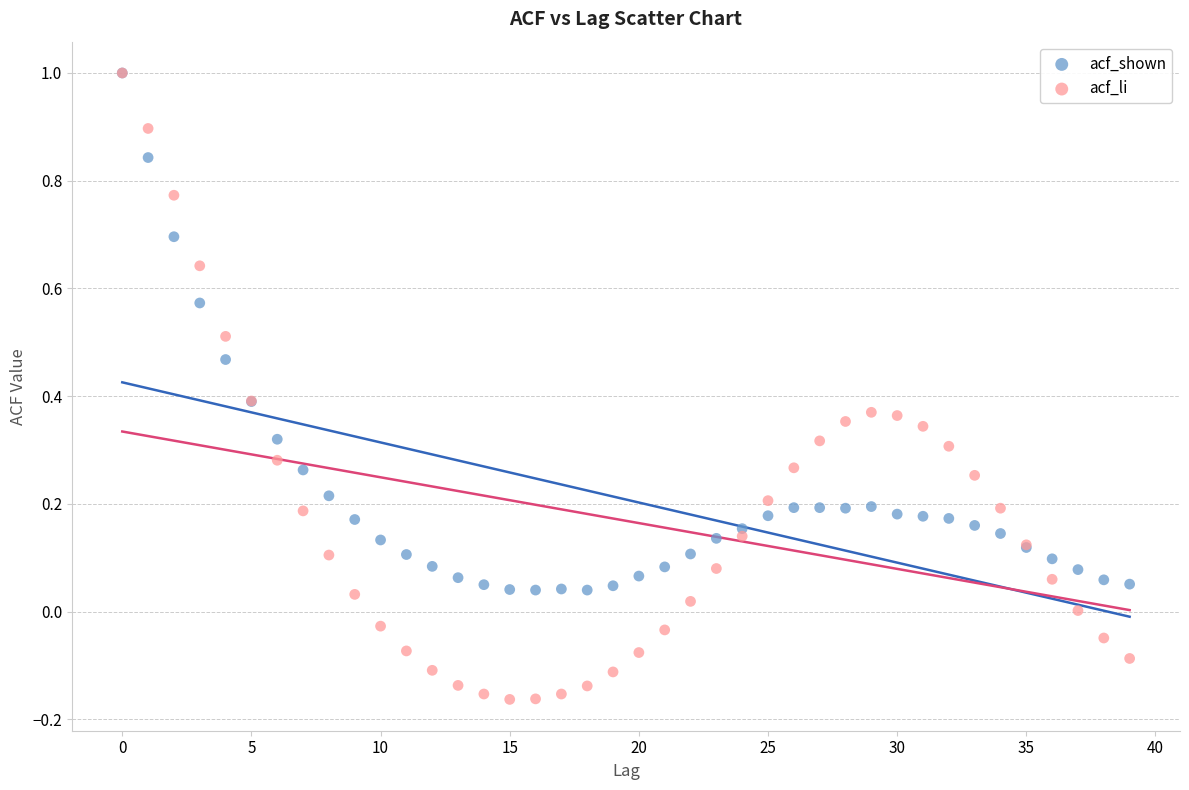

What are all the series names shown in the legend?

acf_shown, acf_li